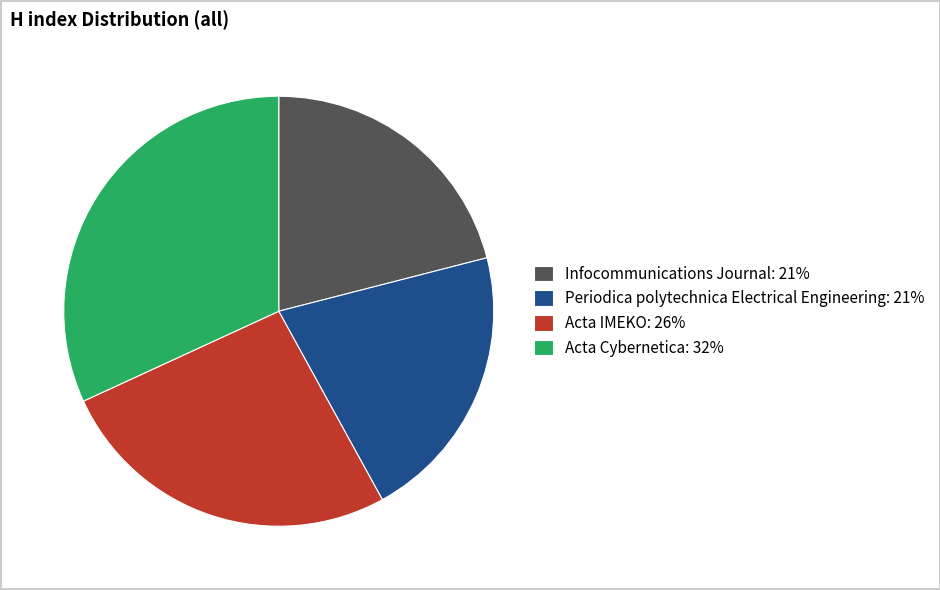

Is Acta Cybernetica: 32% the majority of the pie?

No